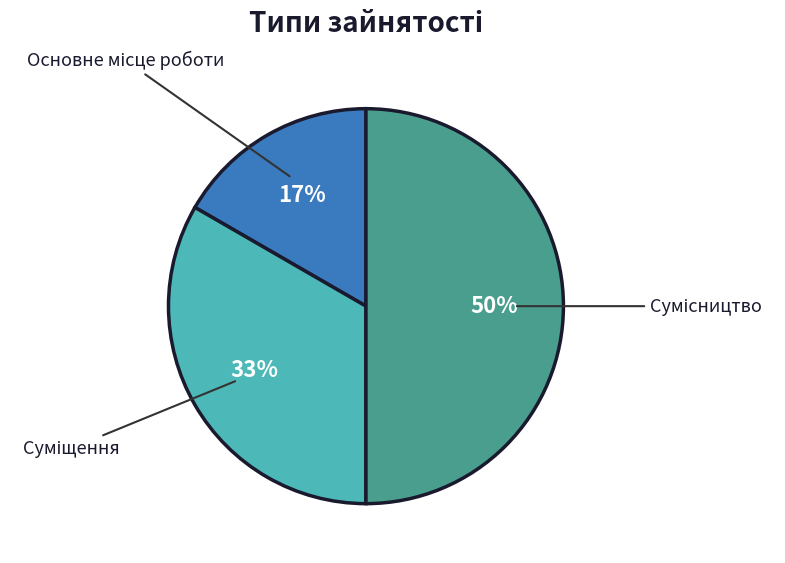

To the nearest percent, what is the average slice percentage?

33%